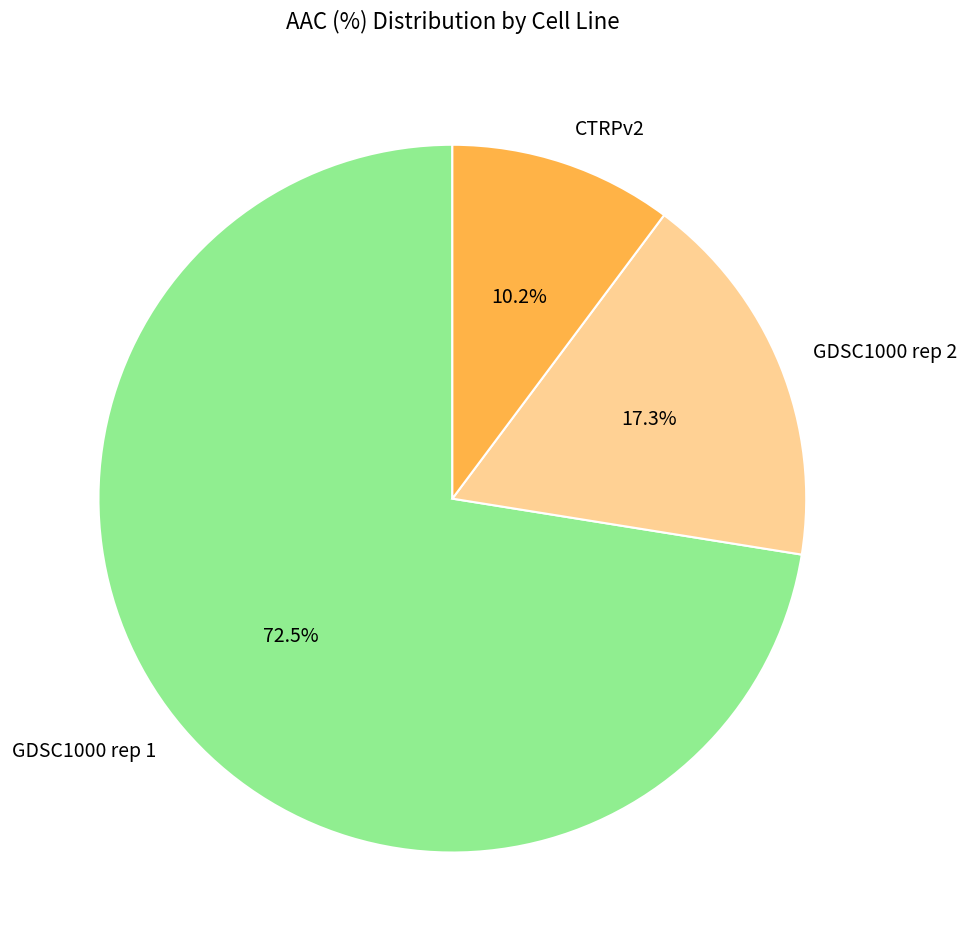

What is the largest slice in the pie chart?

GDSC1000 rep 1